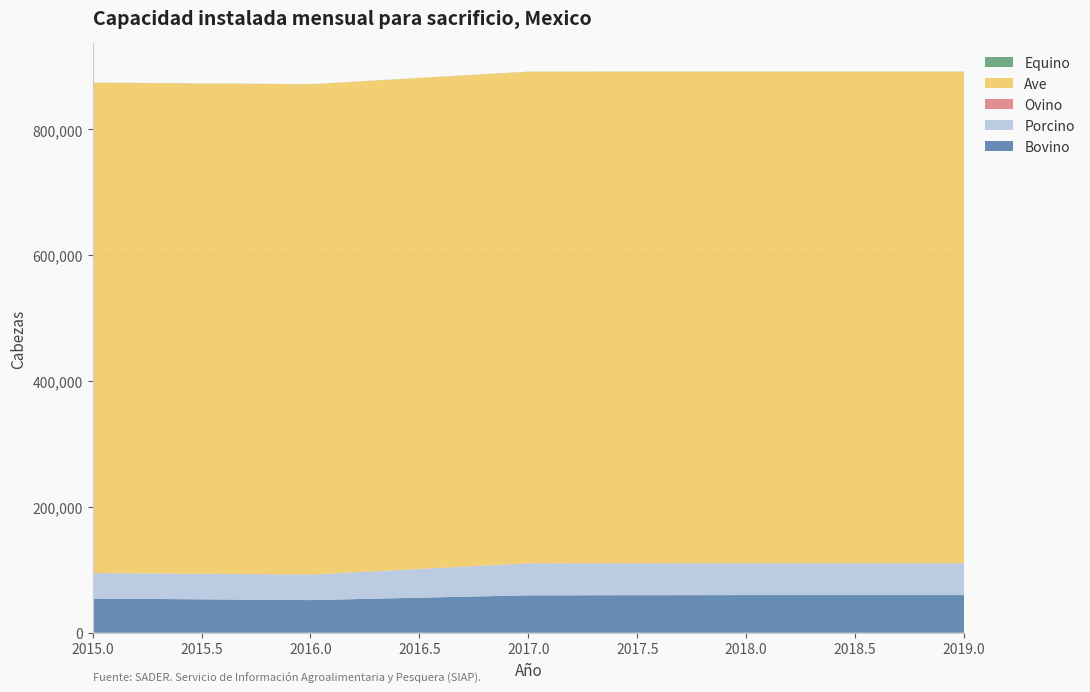

Reading right to left, extract all data points from this chart.

Bovino: 59899	59899	59499	51919	54369
Porcino: 50545	50545	50745	40445	40445
Ovino: 200	200	200	200	200
Ave: 781300	781300	781300	779300	779300
Equino: 150	150	150	150	150